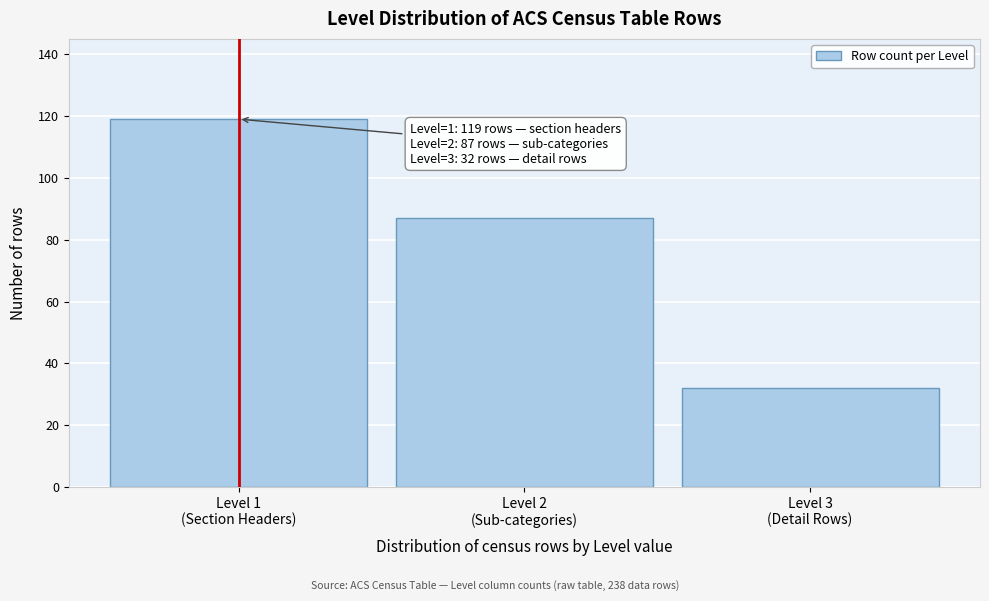

Reading left to right, extract all data points from this chart.

119	87	32